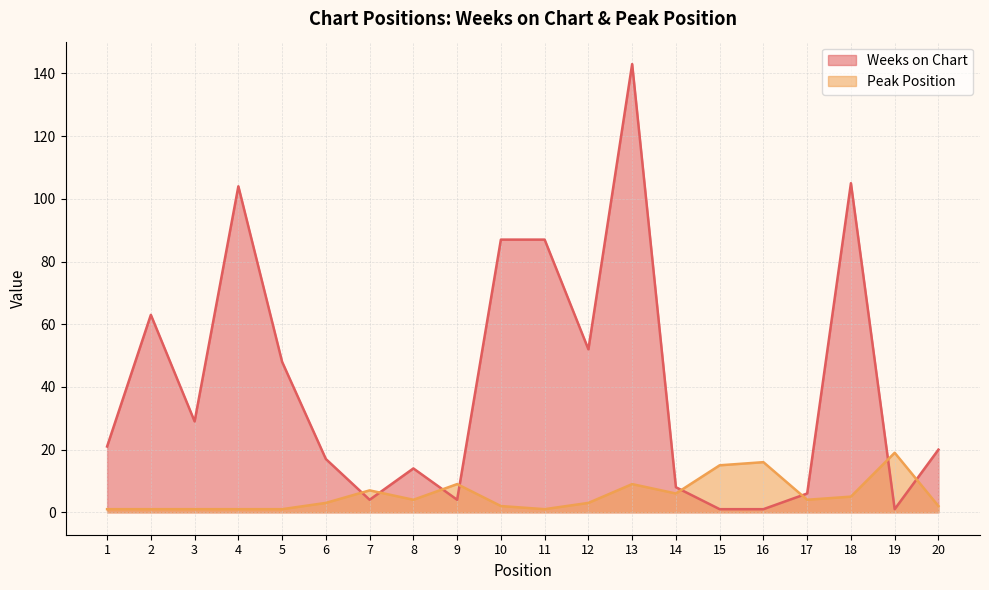

List the series in order of their peak value, highest first.

Weeks on Chart, Peak Position